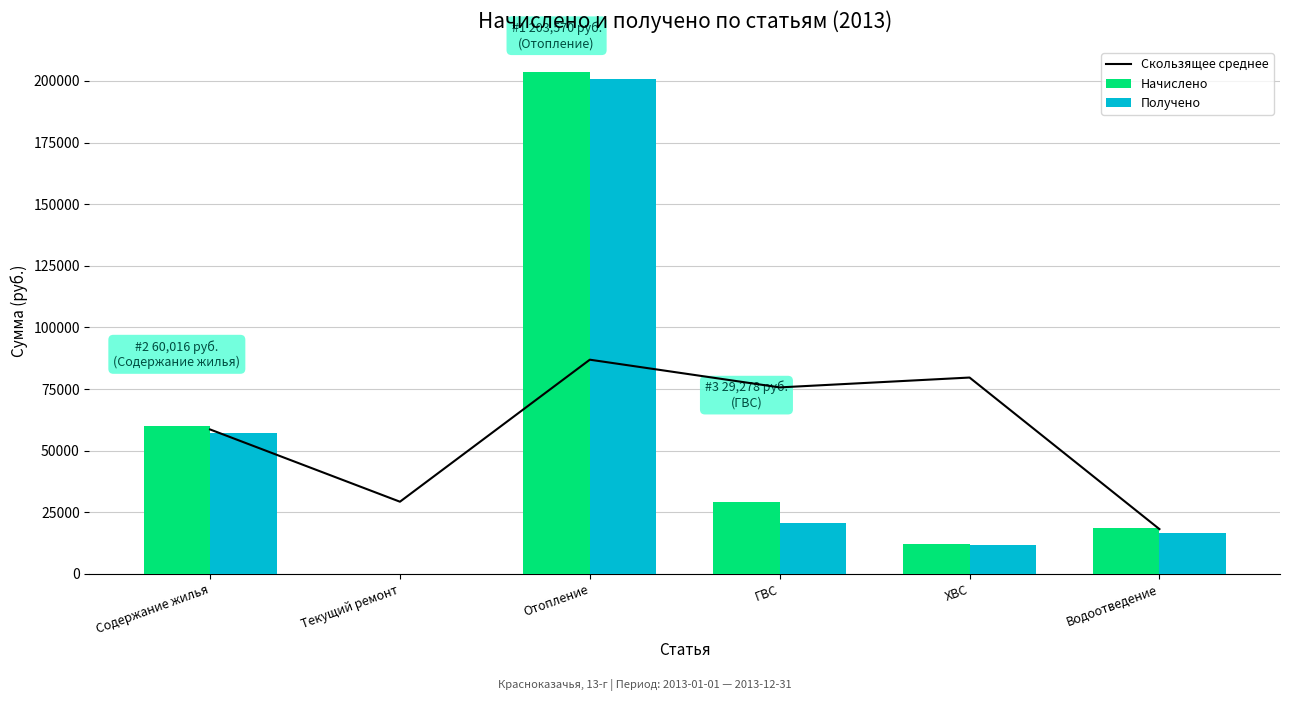

Is it true that Скользящее среднее equals 9444.6 at Водоотведение?

False